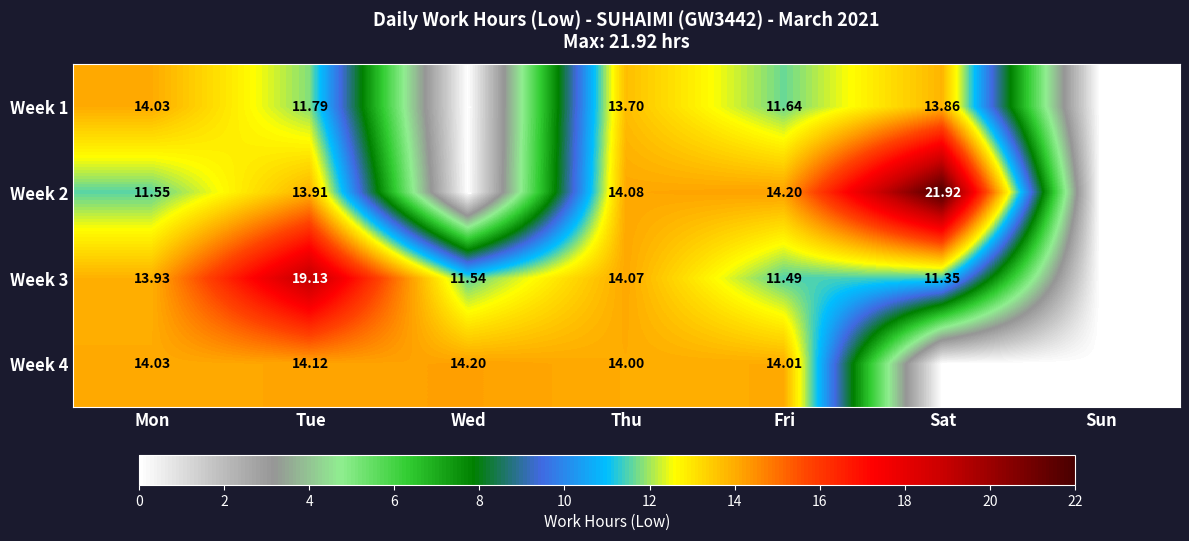

At which category is the sum across all series the highest?

Tue